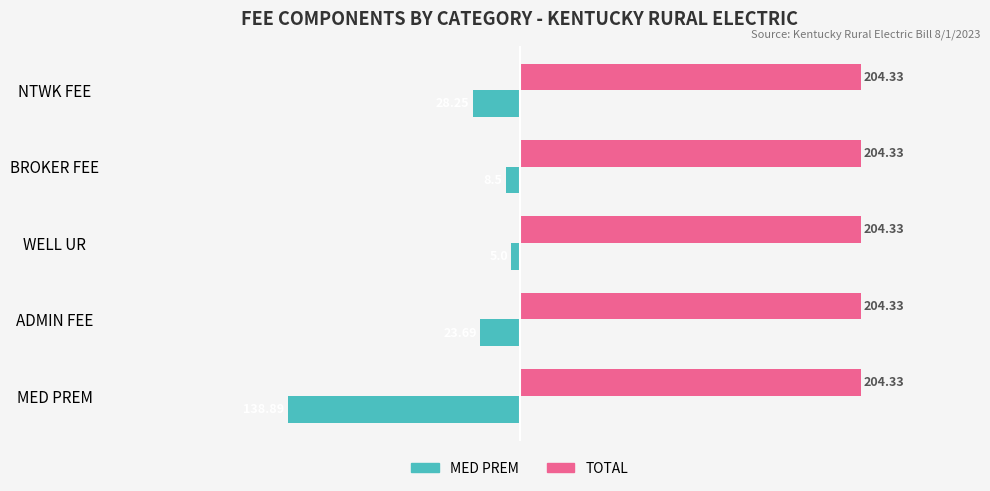

Which label corresponds to the smallest value in the chart?

MED PREM